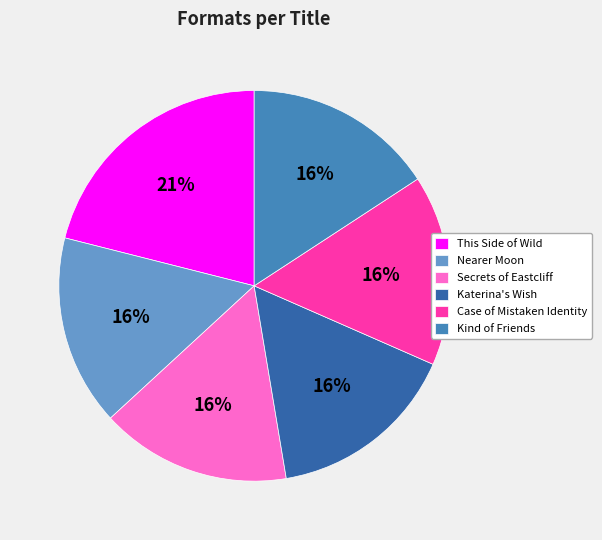

Is there any slice that represents more than half of the pie?

No